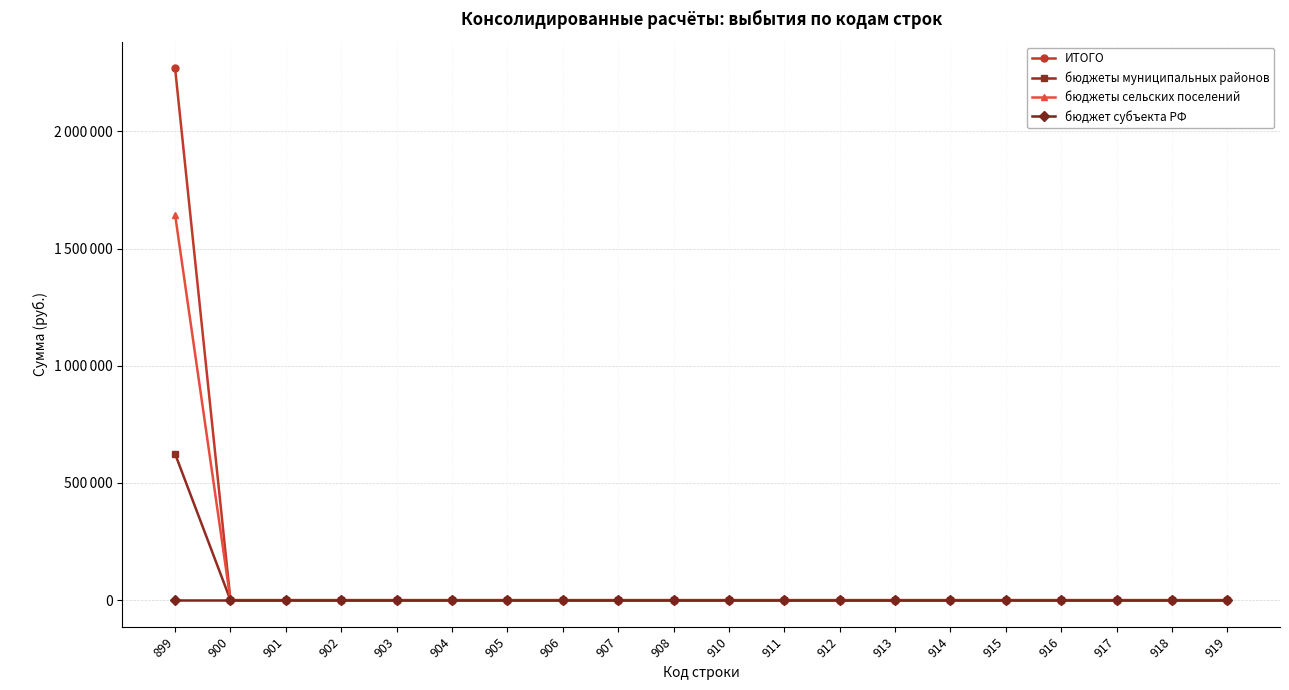

Between 917 and 919, which is larger?

917